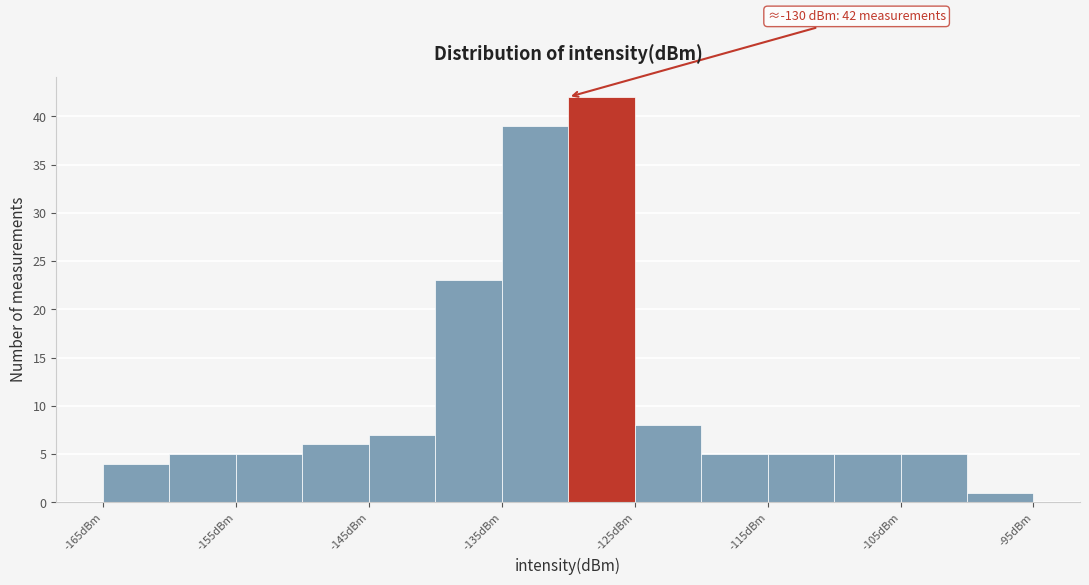

Over which range of the x-axis is the bar tallest?

-130 to -125